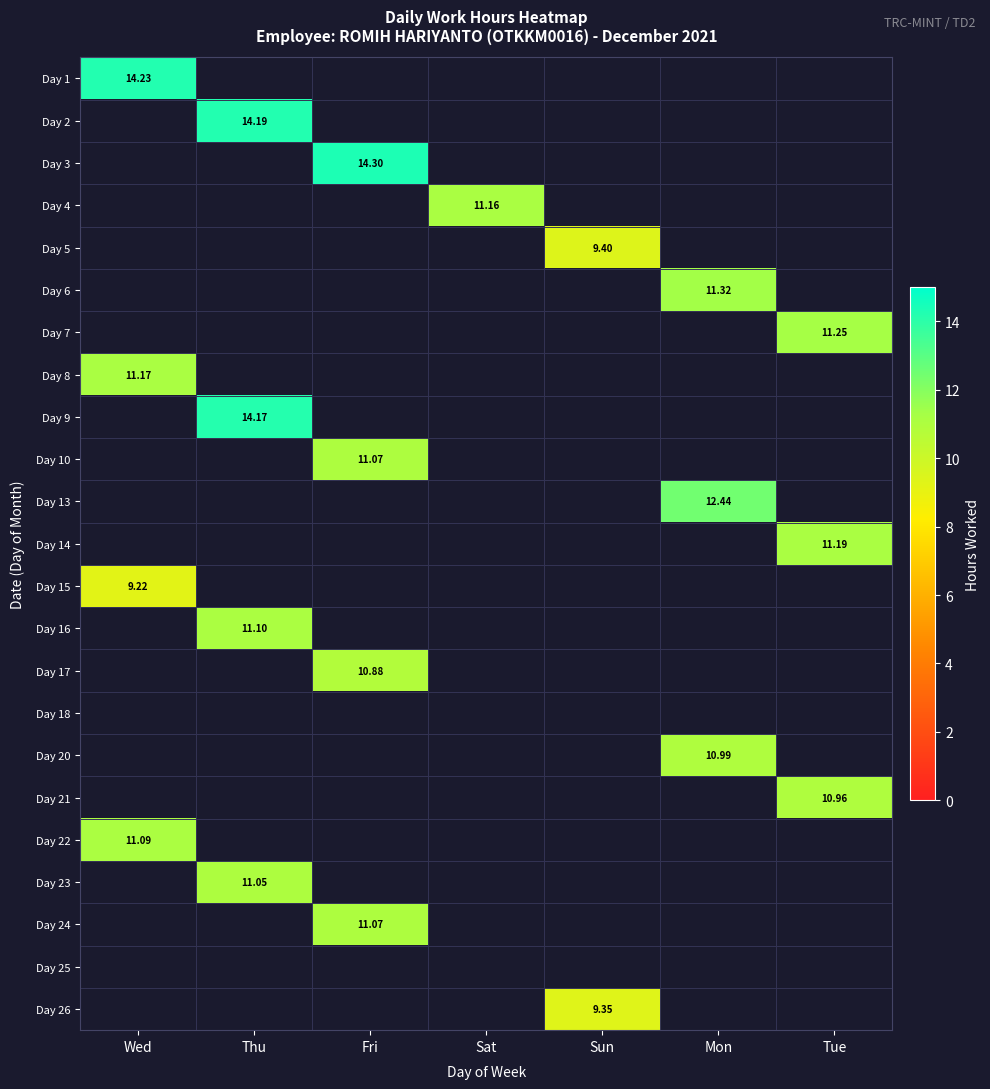

Rank the series by their maximum value, from lowest to highest.

Day 1, Day 2, Day 3, Day 4, Day 5, Day 6, Day 7, Day 8, Day 9, Day 10, Day 13, Day 14, Day 15, Day 16, Day 17, Day 18, Day 20, Day 21, Day 22, Day 23, Day 24, Day 25, Day 26